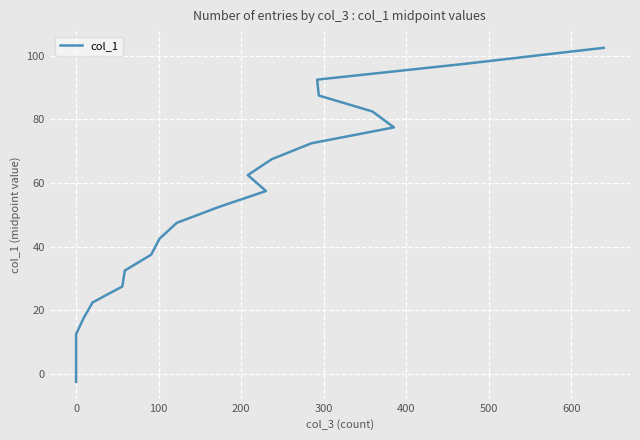

True or false: the data shows 12.4 at 12.

False